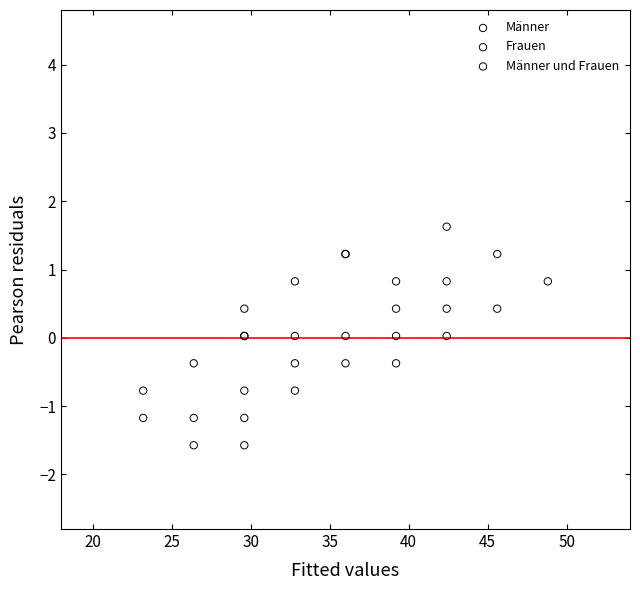

Which series contains the highest Y value?

Frauen